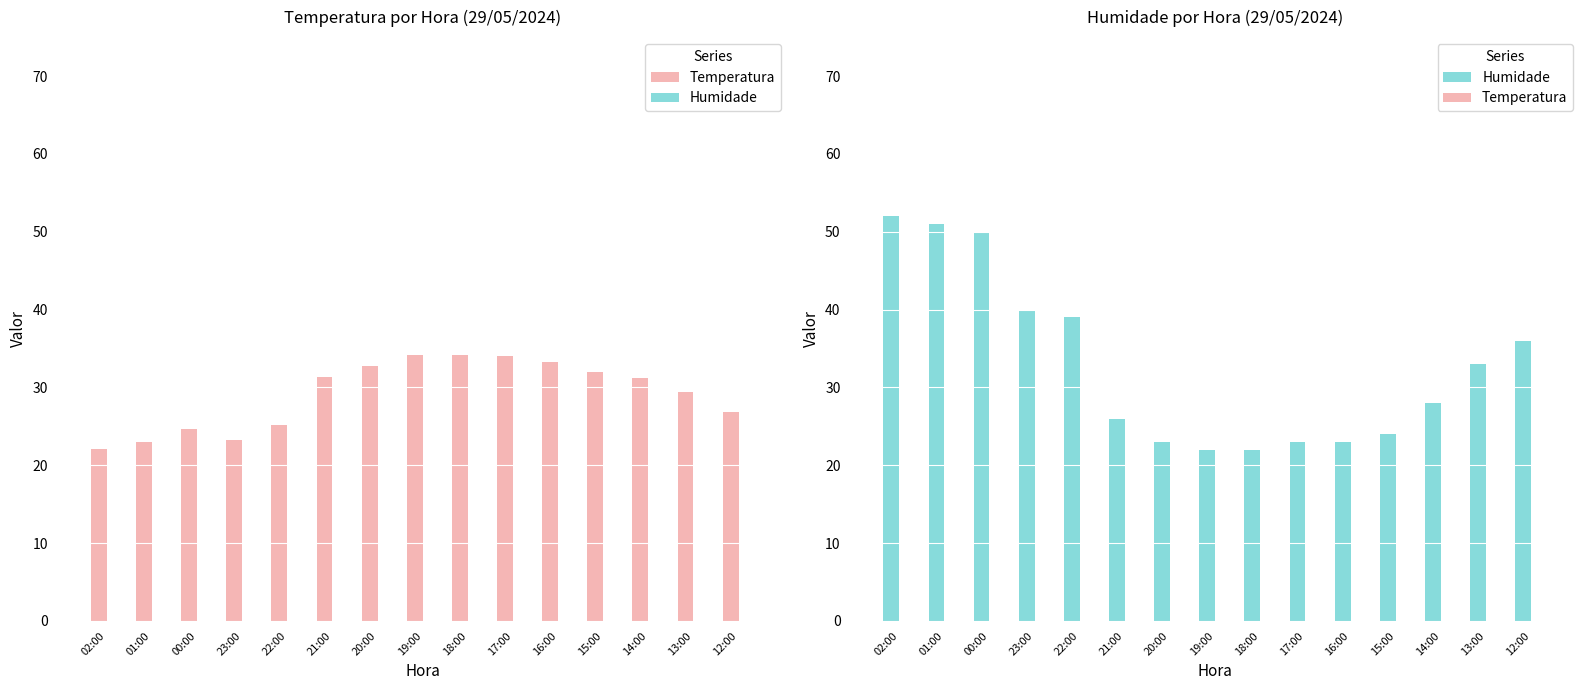

Count the number of categories in the chart.

15